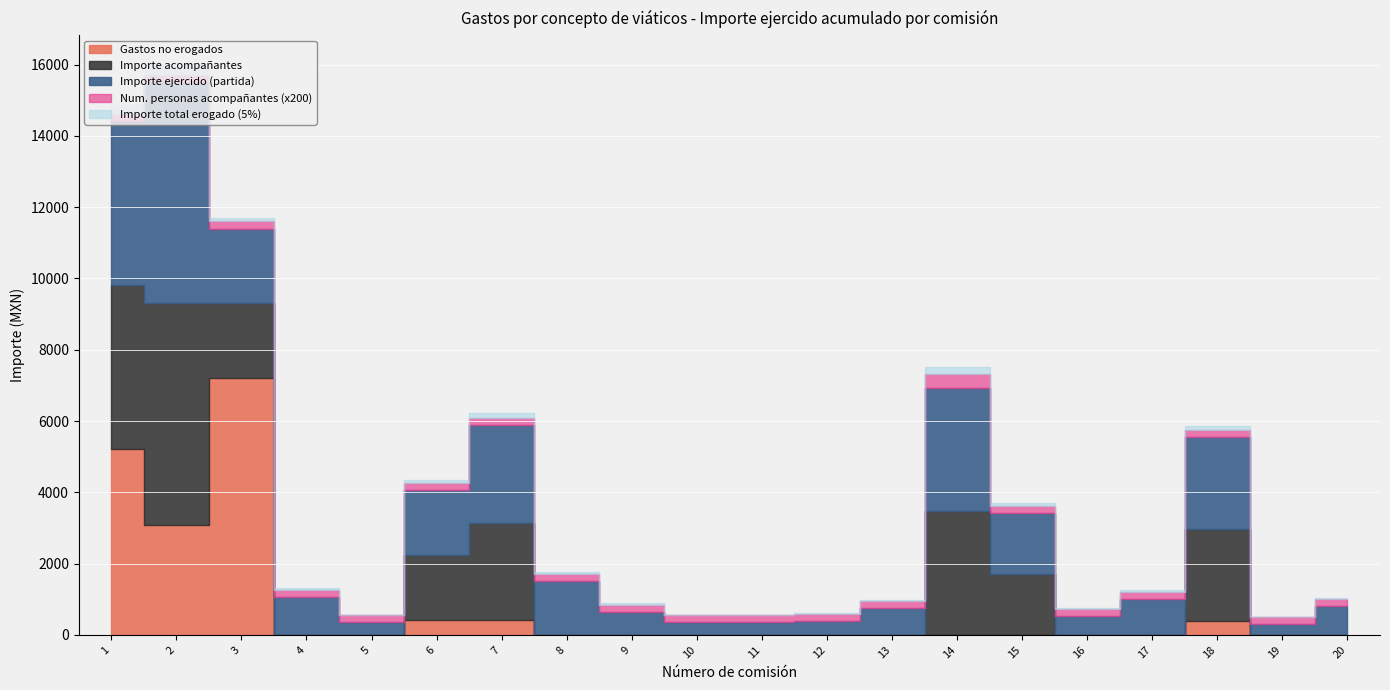

Is the value of Importe acompañantes at 13 greater than the value of Importe total erogado at 13?

No